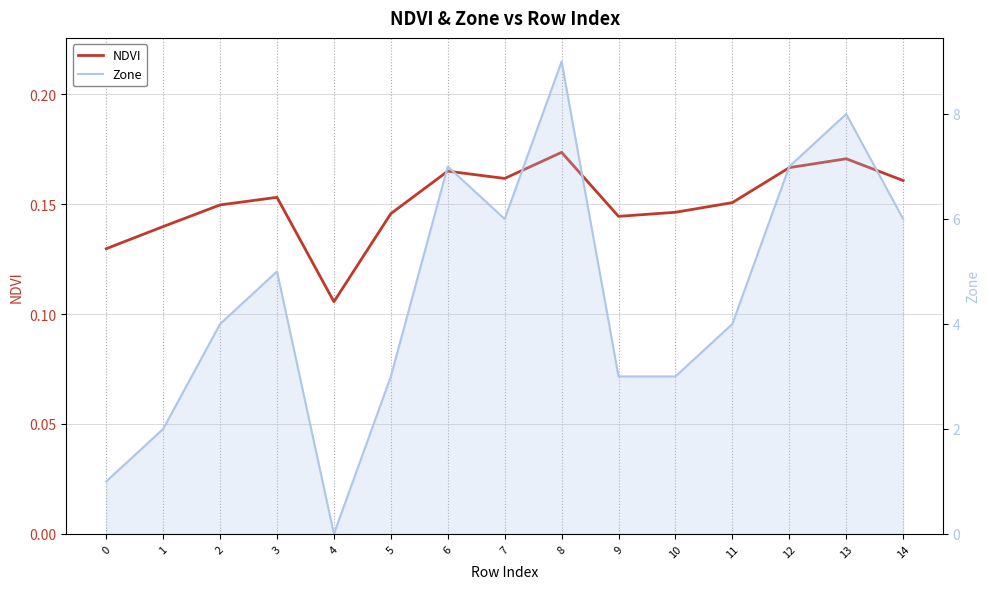

Which label corresponds to the smallest value in the chart?

4